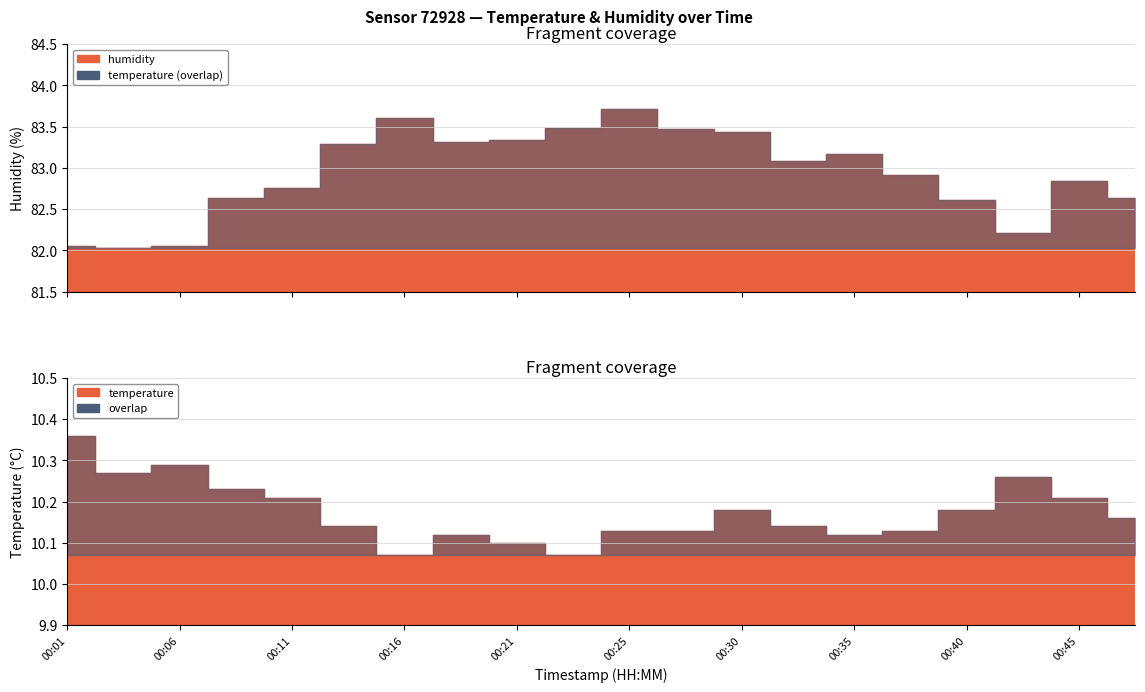

What is the difference between the maximum and minimum values in the temperature series?

0.3